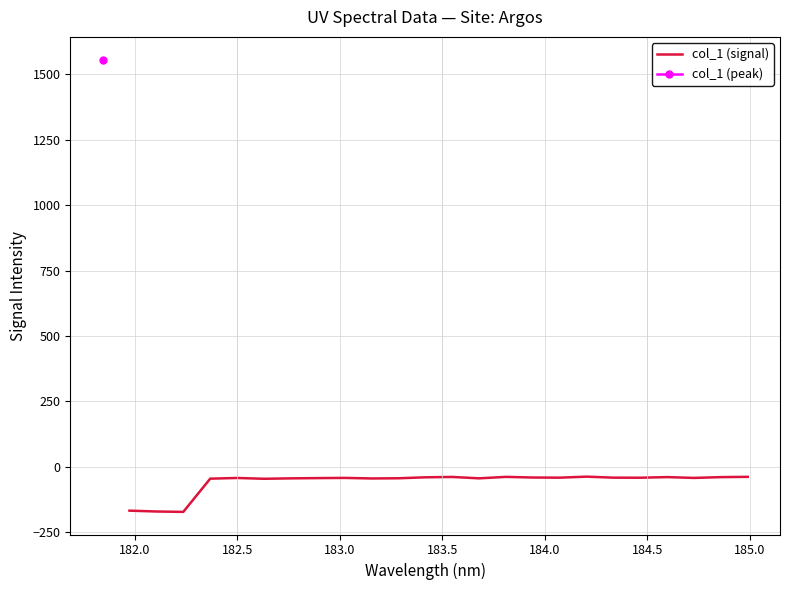

What is the lowest value of the col_1 (signal) series?

-172.4